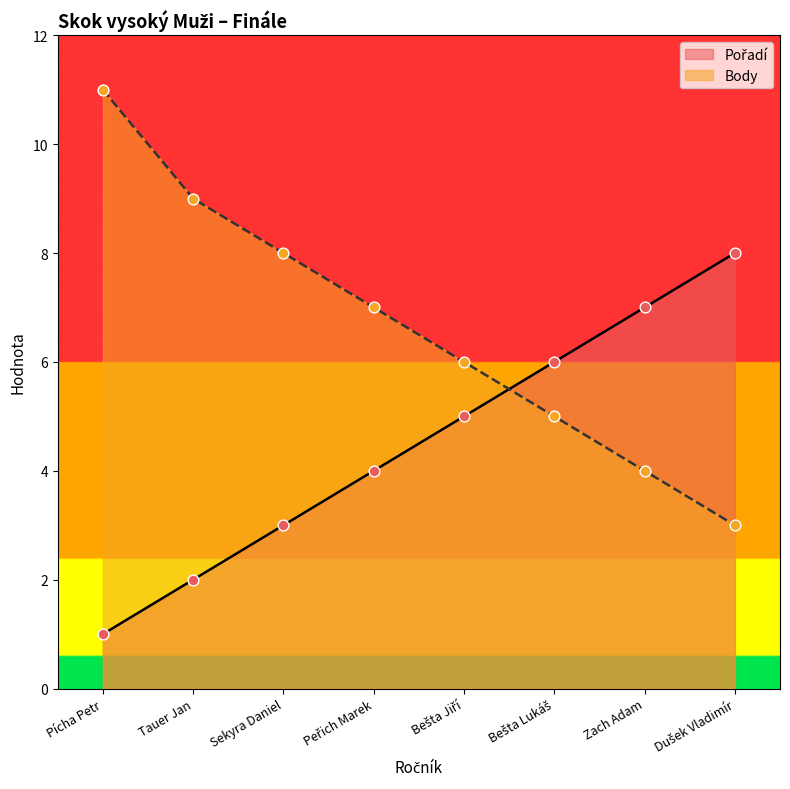

What is the total value across all series at Sekyra Daniel?

11